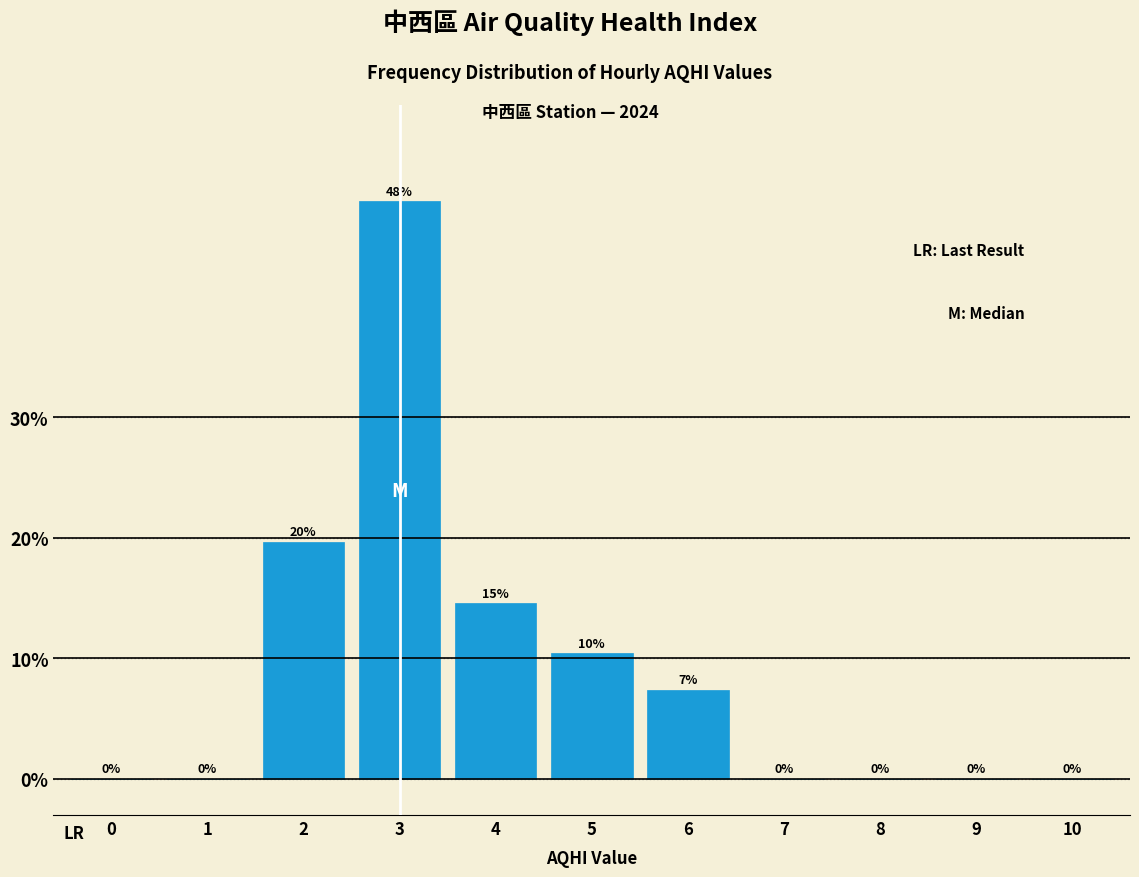

Which category has the highest value across all series?

3